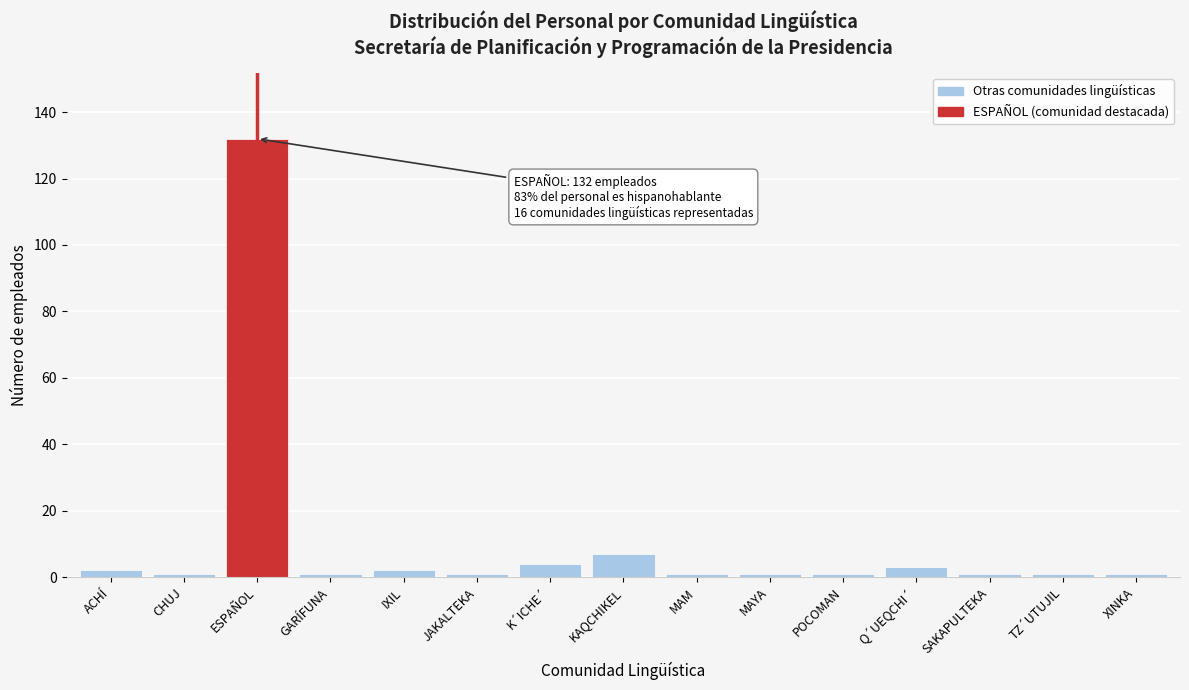

Reading left to right, list all the values displayed in this chart.

2	1	132	1	2	1	4	7	1	1	1	3	1	1	1